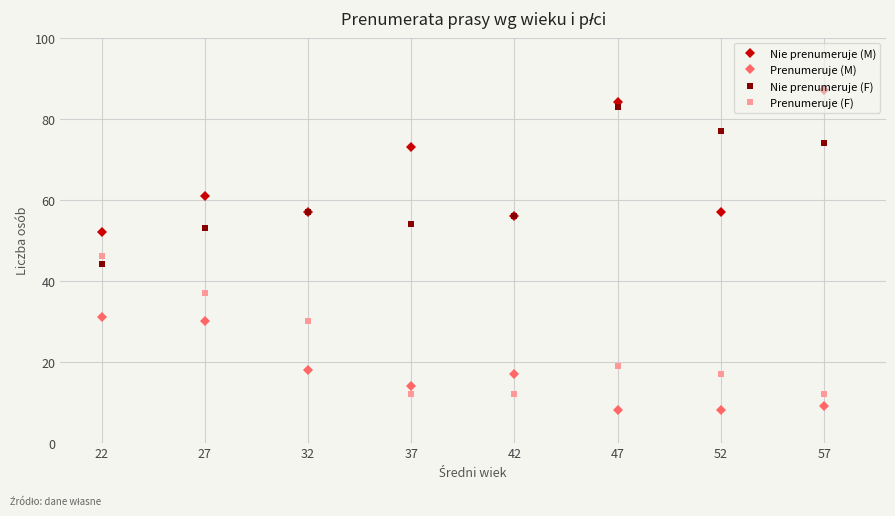

How many interior local valleys does the Nie prenumeruje (M) series have?

3